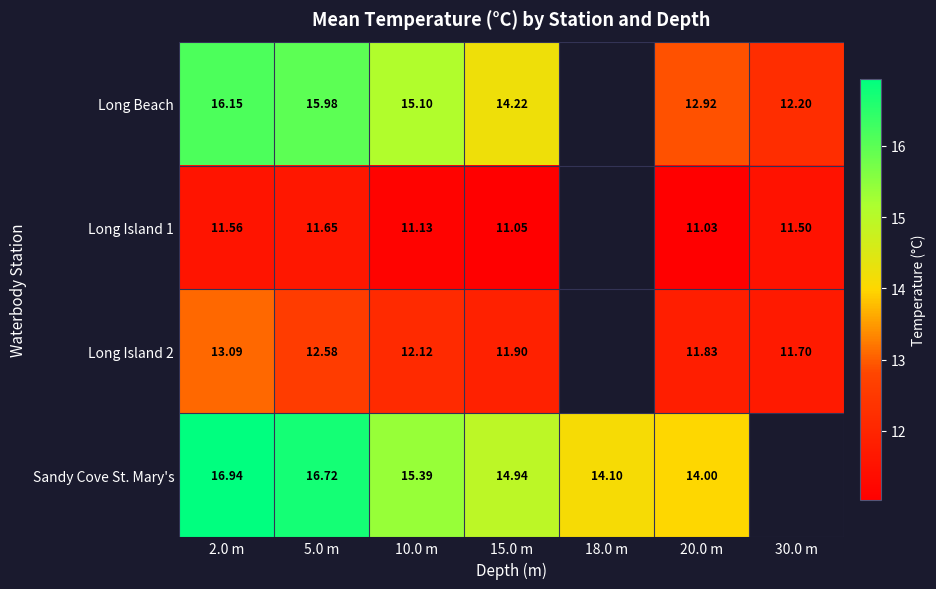

Which series changed the most between 10.0 m and 15.0 m?

Long Beach